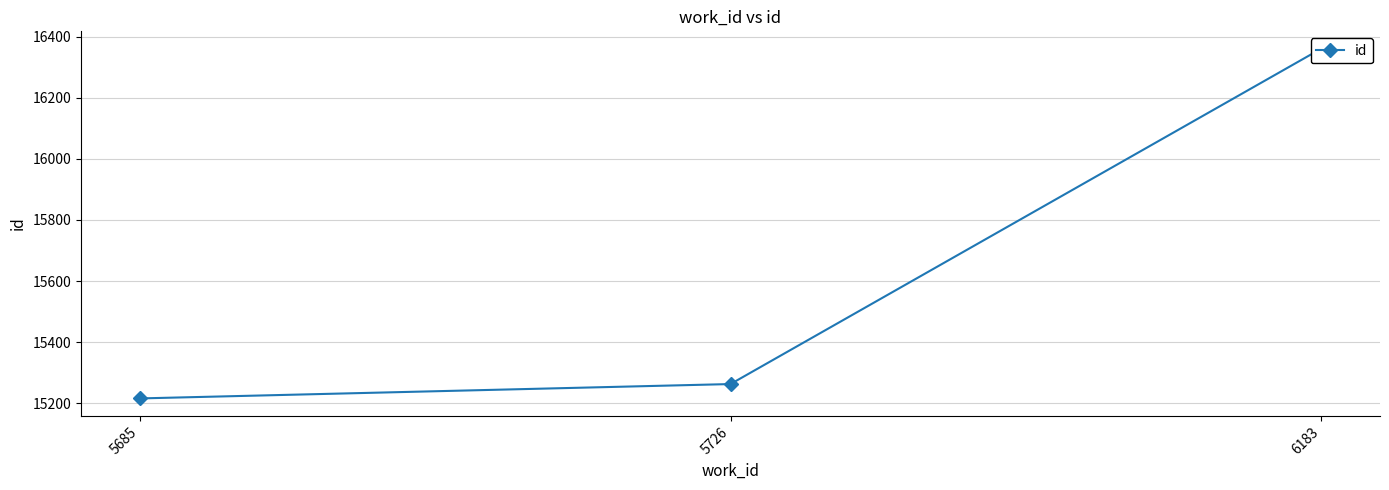

Is it true that the value at 6183 is 23468?

False